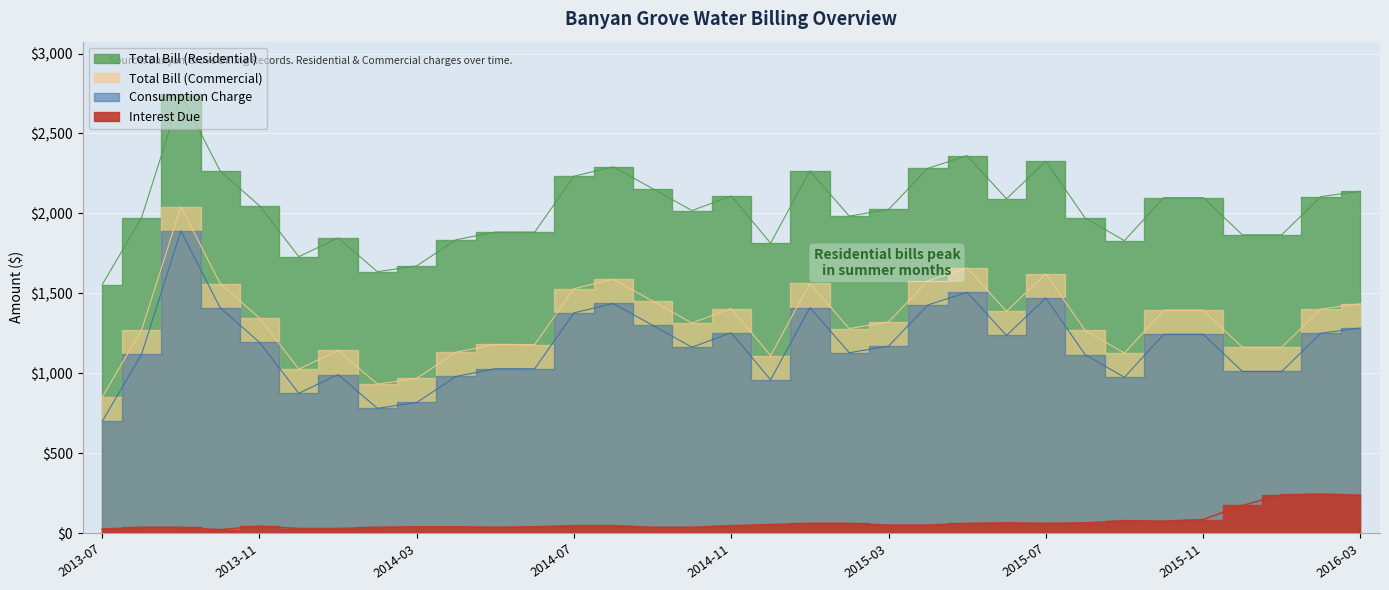

How many interior local valleys does the Consumption Charge series have?

8